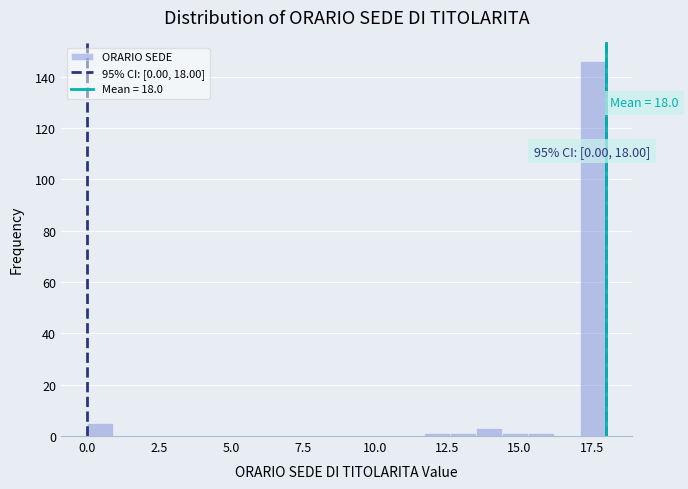

Read against the x-axis, roughly where is the centre of the tallest bar?

17.5